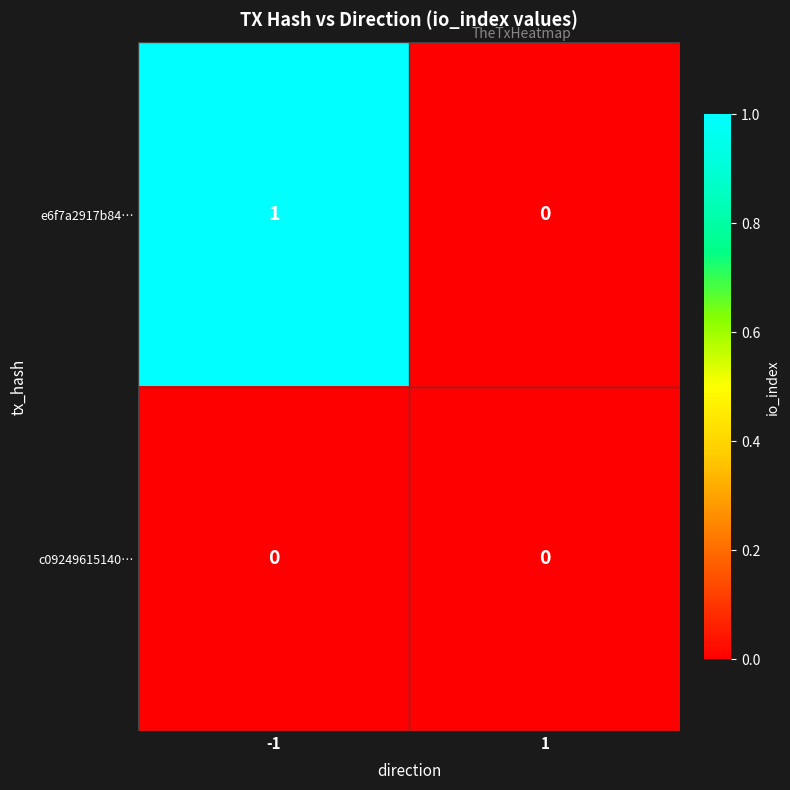

List the series in order of their overall mean, highest first.

e6f7a2917b84…, c09249615140…